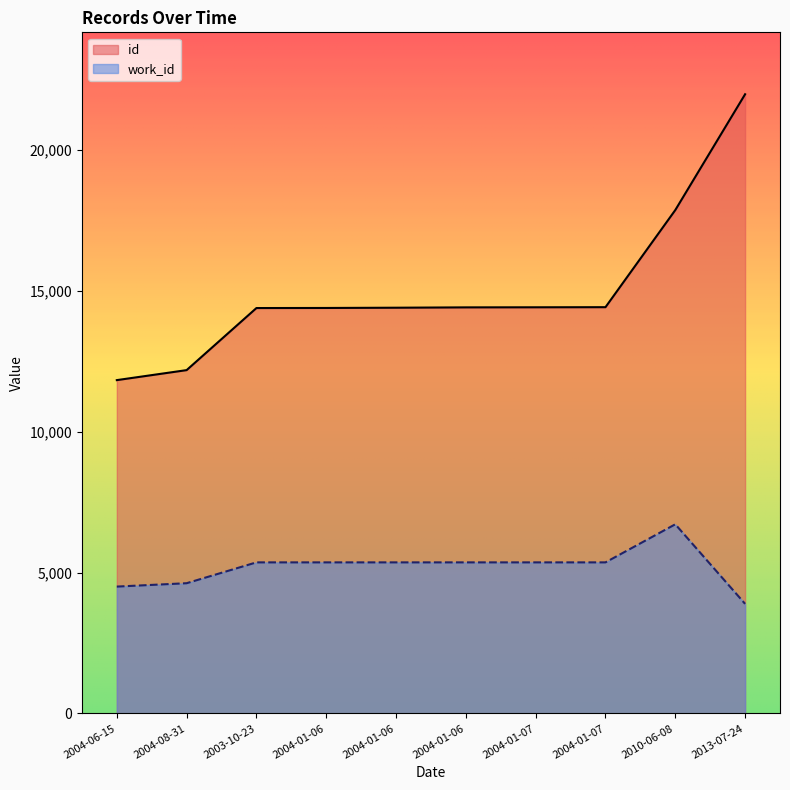

Which has a higher value, 2004-01-06 or 2004-01-06?

2004-01-06